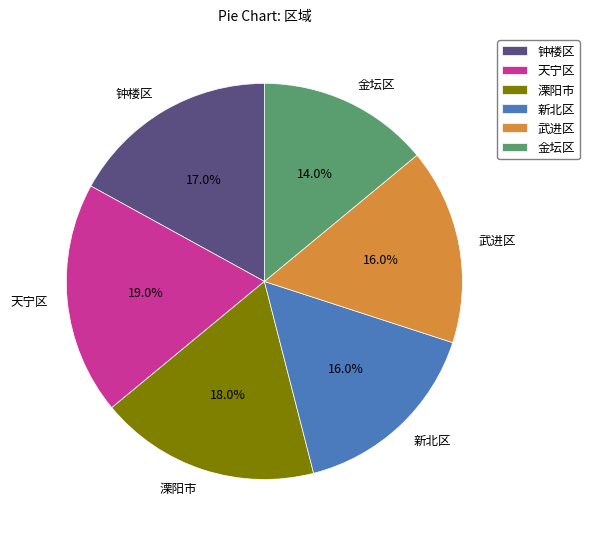

True or false: 武进区 accounts for 16% of the total.

True